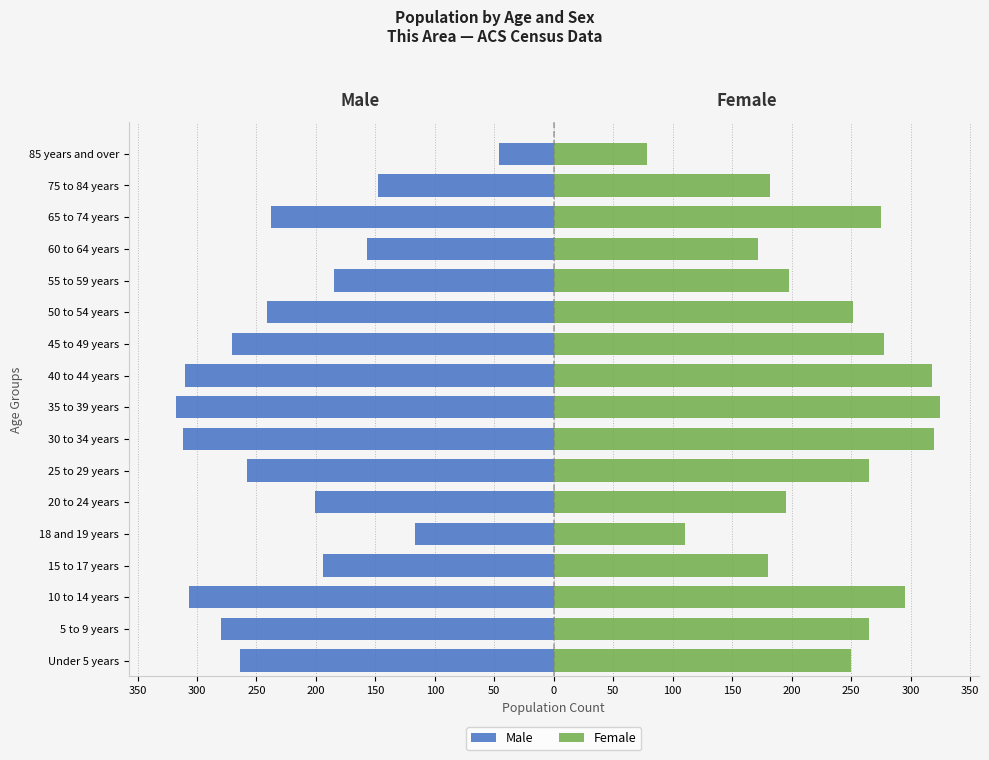

Count the number of data series in this chart.

2